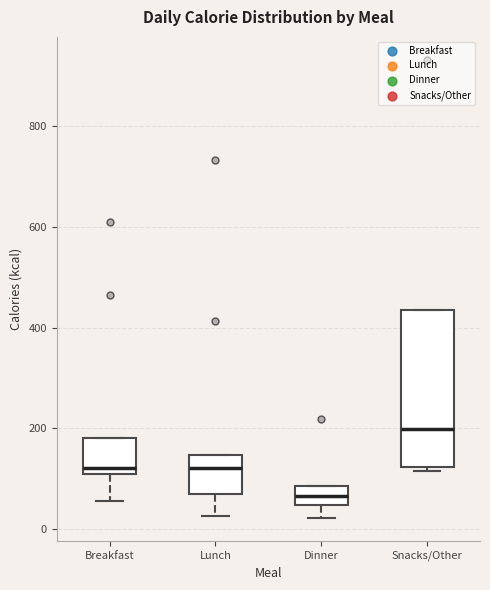

Where is the upper edge of the box for Snacks/Other on the y-axis? The values are not printed on the chart, so give them approximately, as read against the axis.

440